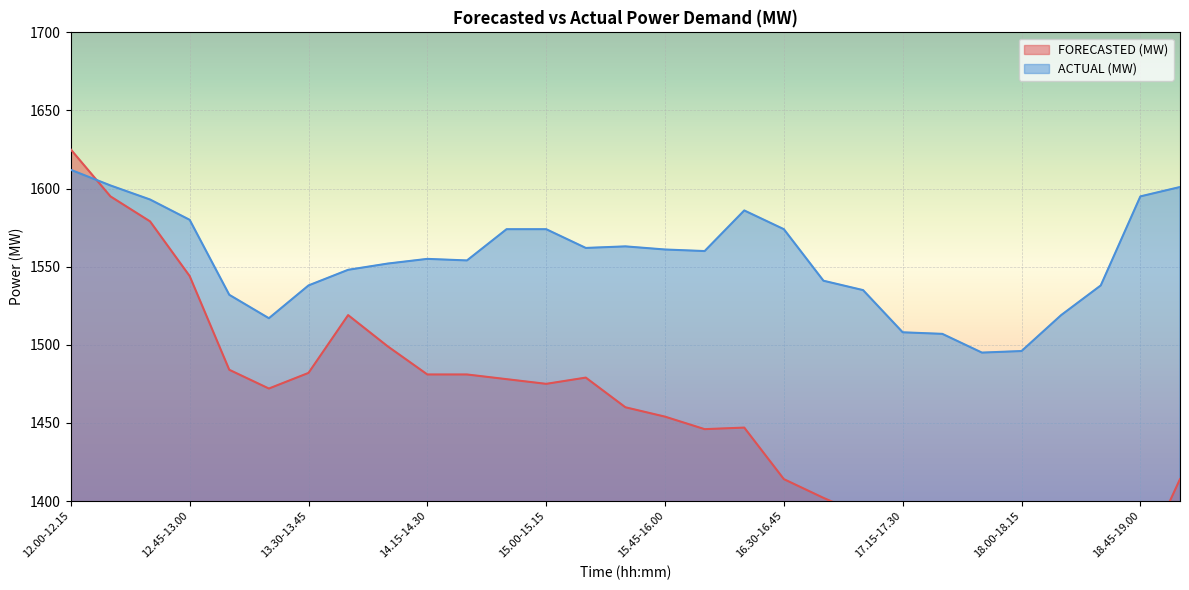

Which series has the widest spread of values?

FORECASTED (MW)